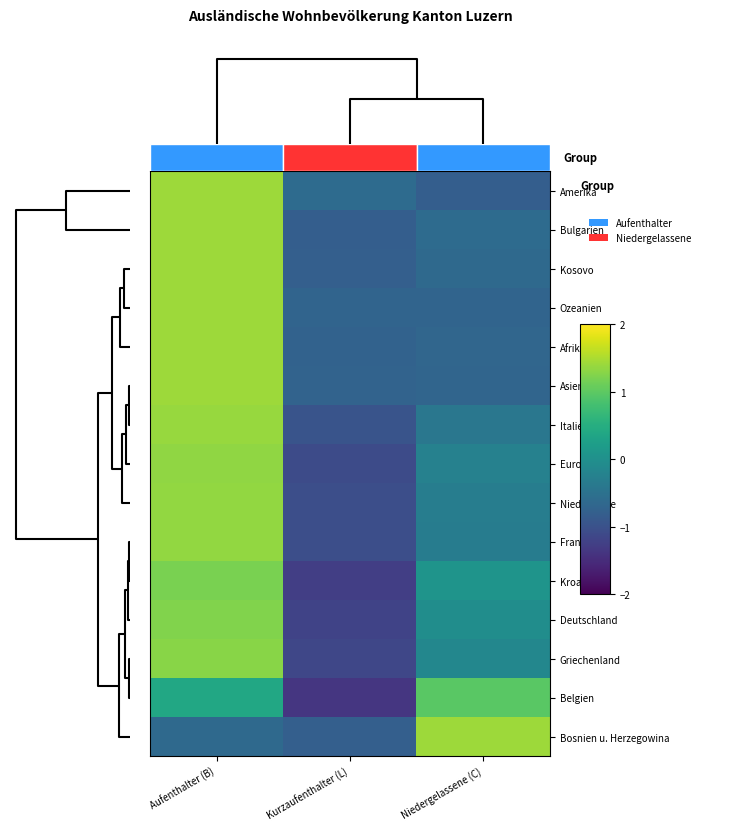

Reading right to left, transcribe all the data shown in this chart.

Amerika: Niedergelassene (C)=-0.8	Kurzaufenthalter (L)=-0.6	Aufenthalter (B)=1.4
Bulgarien: Niedergelassene (C)=-0.6	Kurzaufenthalter (L)=-0.8	Aufenthalter (B)=1.4
Kosovo: Niedergelassene (C)=-0.6	Kurzaufenthalter (L)=-0.8	Aufenthalter (B)=1.4
Ozeanien: Niedergelassene (C)=-0.7	Kurzaufenthalter (L)=-0.7	Aufenthalter (B)=1.4
Afrika: Niedergelassene (C)=-0.7	Kurzaufenthalter (L)=-0.7	Aufenthalter (B)=1.4
Asien: Niedergelassene (C)=-0.7	Kurzaufenthalter (L)=-0.7	Aufenthalter (B)=1.4
Italien: Niedergelassene (C)=-0.4	Kurzaufenthalter (L)=-1.0	Aufenthalter (B)=1.4
Europa: Niedergelassene (C)=-0.2	Kurzaufenthalter (L)=-1.1	Aufenthalter (B)=1.3
Niederlande: Niedergelassene (C)=-0.3	Kurzaufenthalter (L)=-1.0	Aufenthalter (B)=1.3
Frankreich: Niedergelassene (C)=-0.3	Kurzaufenthalter (L)=-1.0	Aufenthalter (B)=1.4
Kroatien: Niedergelassene (C)=0.1	Kurzaufenthalter (L)=-1.3	Aufenthalter (B)=1.2
Deutschland: Niedergelassene (C)=-0.0	Kurzaufenthalter (L)=-1.2	Aufenthalter (B)=1.2
Griechenland: Niedergelassene (C)=-0.1	Kurzaufenthalter (L)=-1.1	Aufenthalter (B)=1.3
Belgien: Niedergelassene (C)=1.0	Kurzaufenthalter (L)=-1.4	Aufenthalter (B)=0.4
Bosnien u. Herzegowina: Niedergelassene (C)=1.4	Kurzaufenthalter (L)=-0.8	Aufenthalter (B)=-0.6